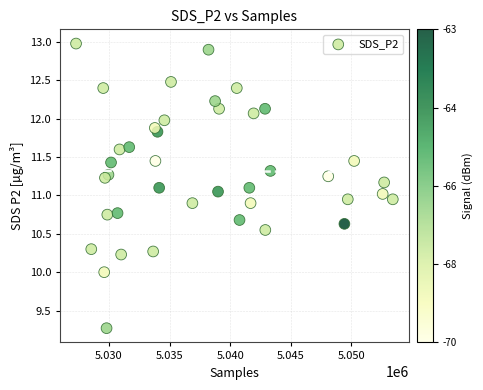

What is the range of X values (max minus min)?

26127.0